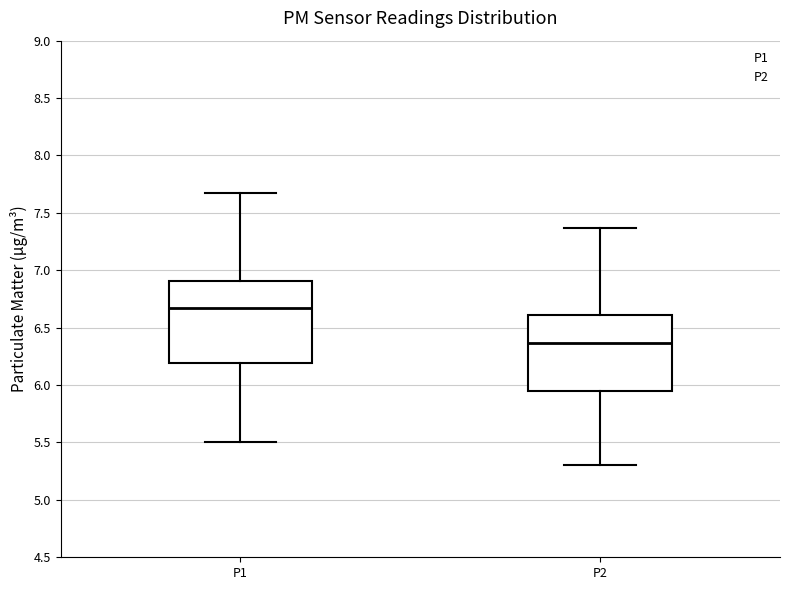

Reading left to right, transcribe this box plot: for each box, give where its median line is, the range the box spans, and where its two whiskers end, as read against the y-axis. The values are not printed on the chart, so give them approximately, as read against the axis.

P1: median 6.65, box 6.20 to 6.90, whiskers 5.50 to 7.65
P2: median 6.35, box 5.95 to 6.60, whiskers 5.30 to 7.35